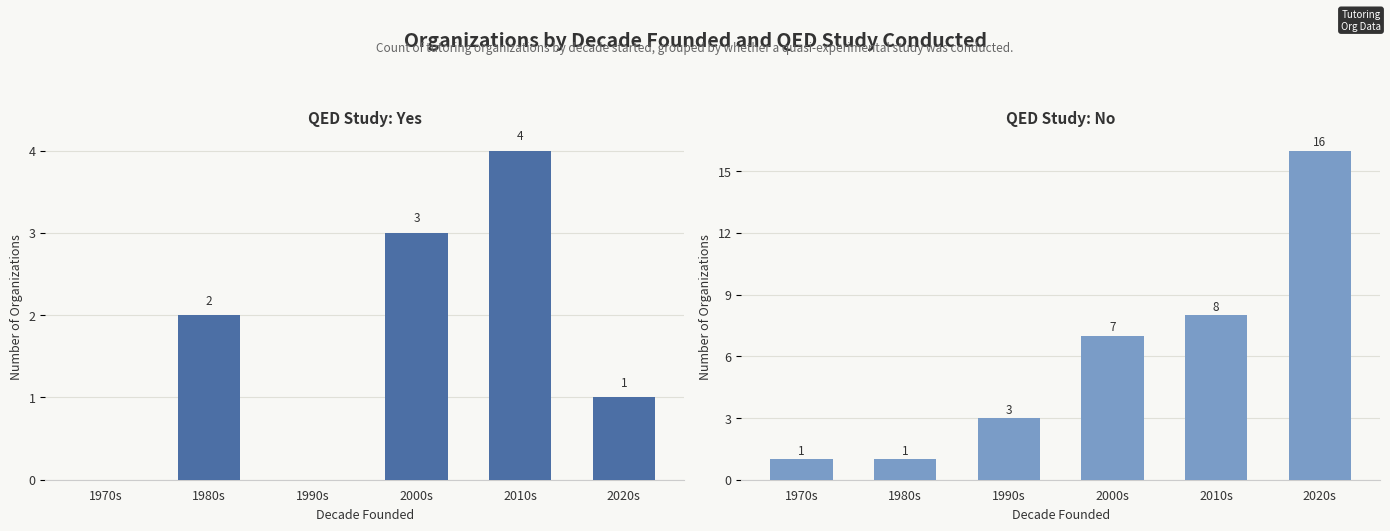

Which series changed the most between 1970s and 2020s?

QED Study: No